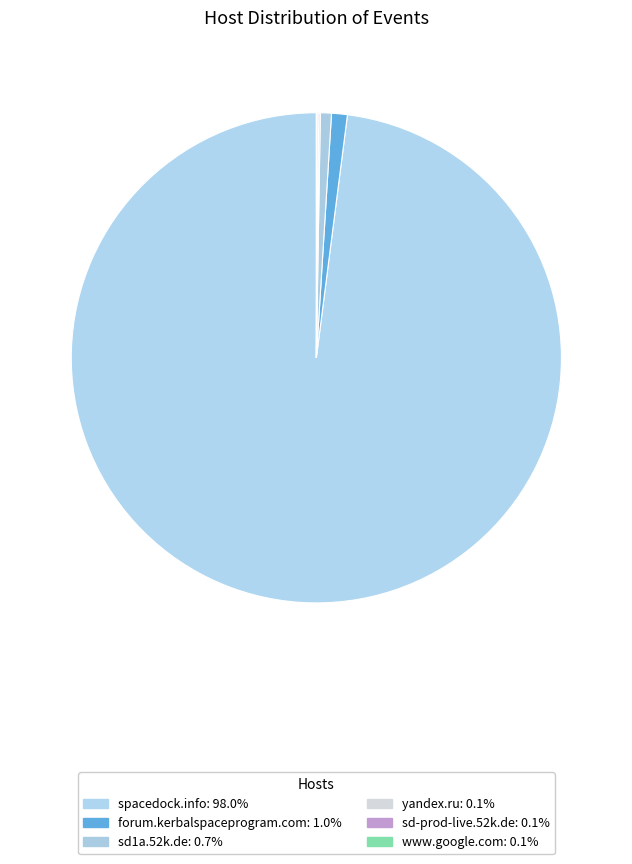

What is the smallest slice in the pie chart?

www.google.com